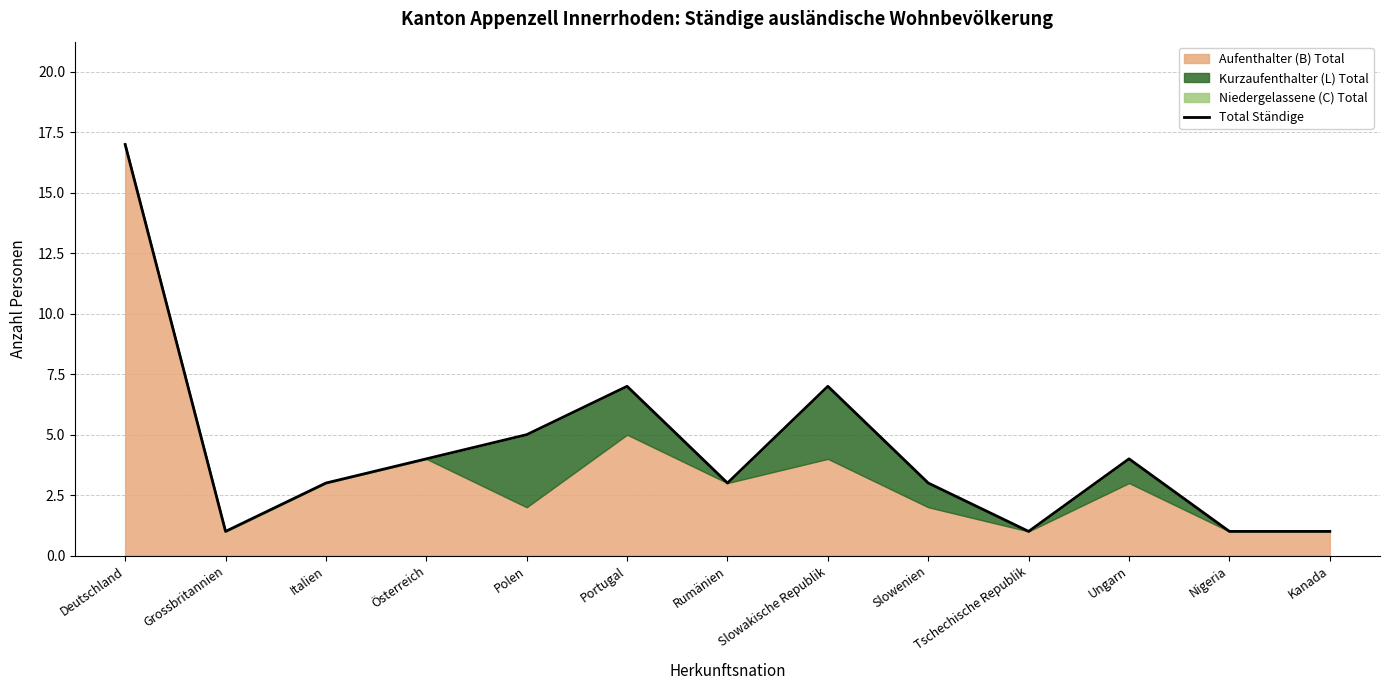

The value at Slowenien is 3. True or false?

True